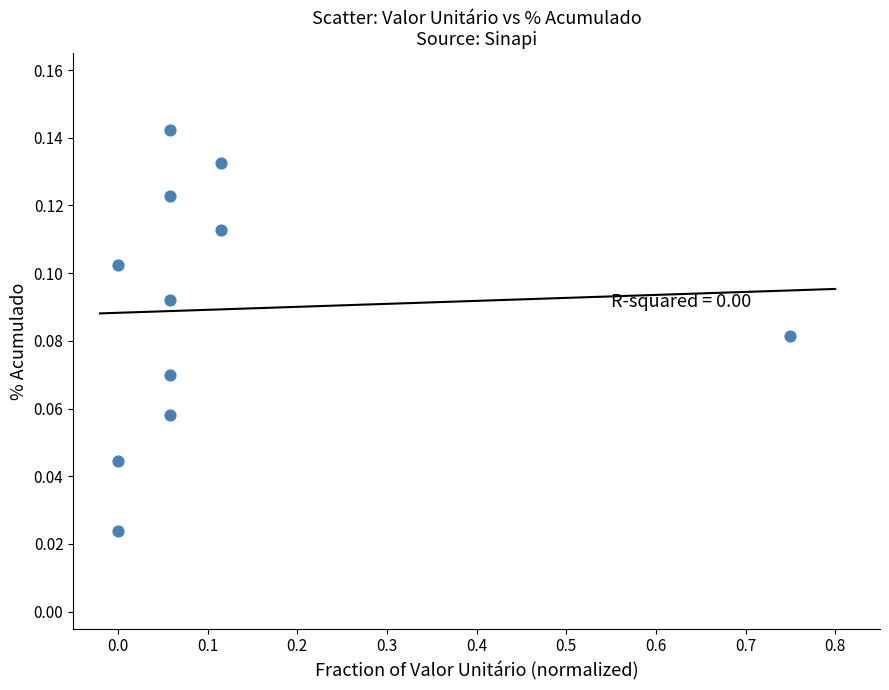

What is the range of X values (max minus min)?

0.8